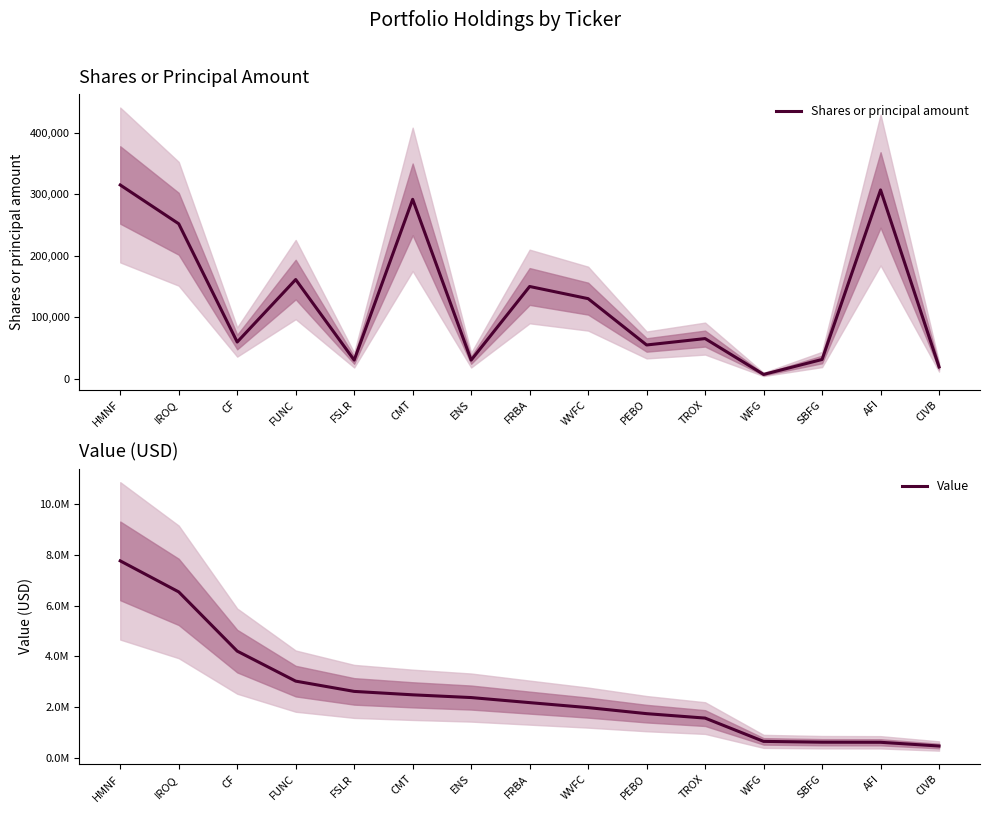

At which category is the sum across all series the highest?

HMNF